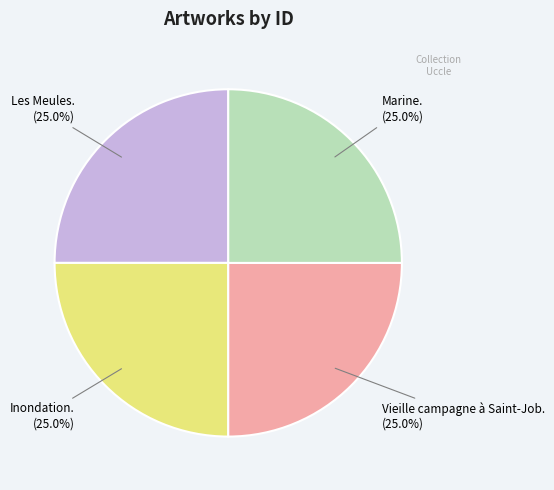

Does any single category account for the majority?

No